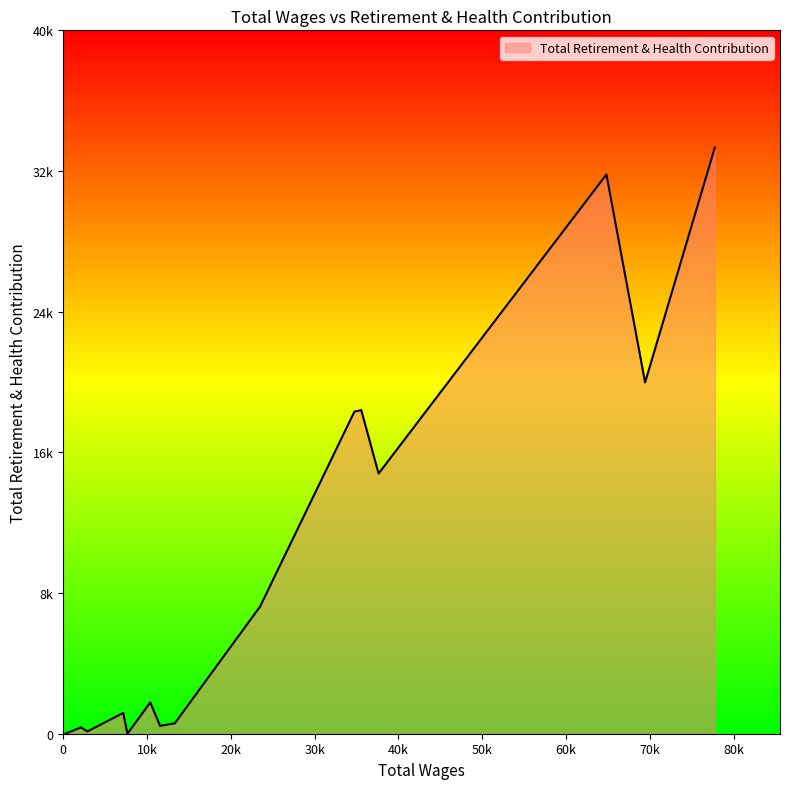

Does the chart have visible grid lines?

No